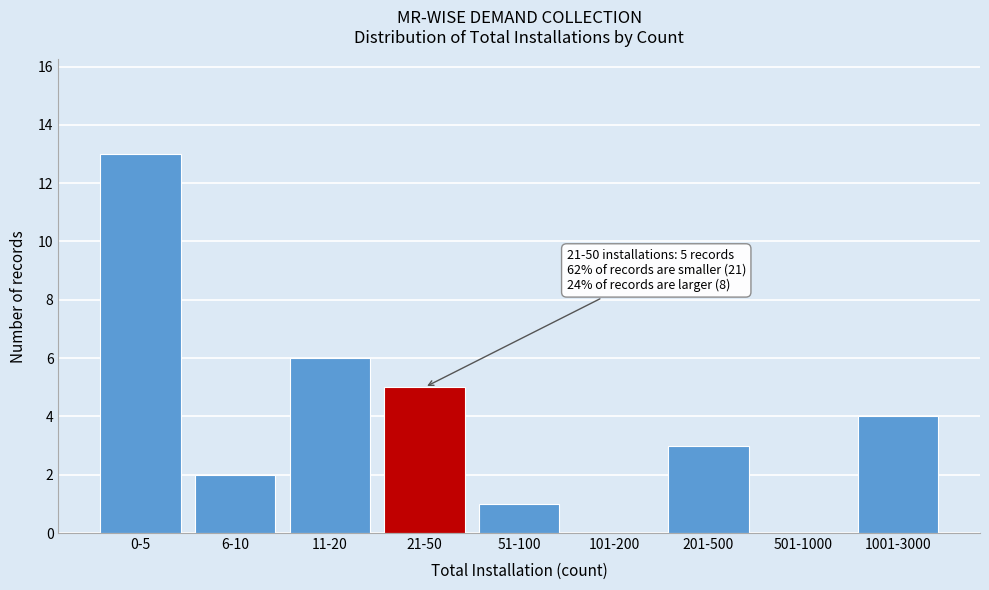

Reading left to right, what are all the values shown in this chart?

0-5=13	6-10=2	11-20=6	21-50=5	51-100=1	101-200=0	201-500=3	501-1000=0	1001-3000=4